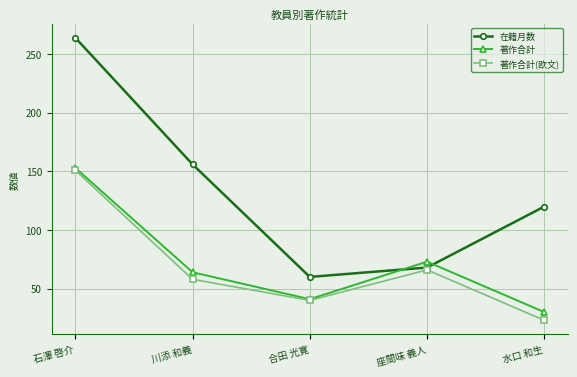

True or false: 在籍月数 has more than 0 interior local peaks.

False